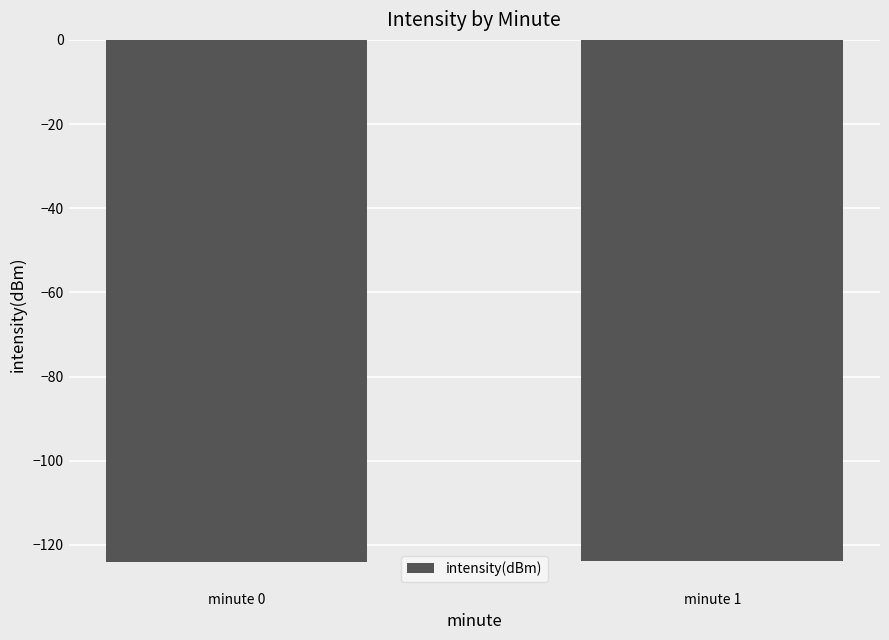

What is the approximate value at minute 0?

-124.1